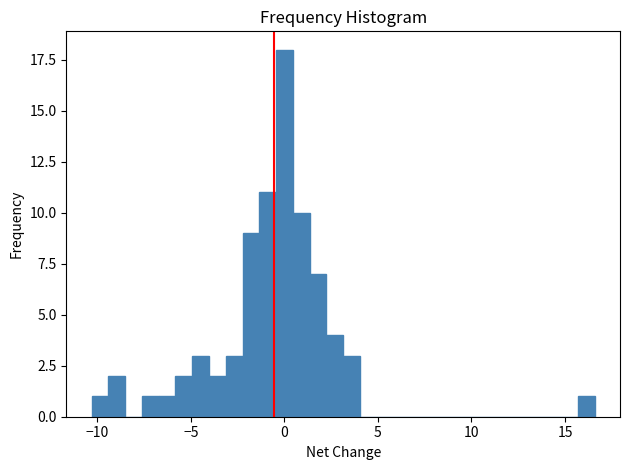

Read against the x-axis, roughly where is the centre of the tallest bar?

0.0